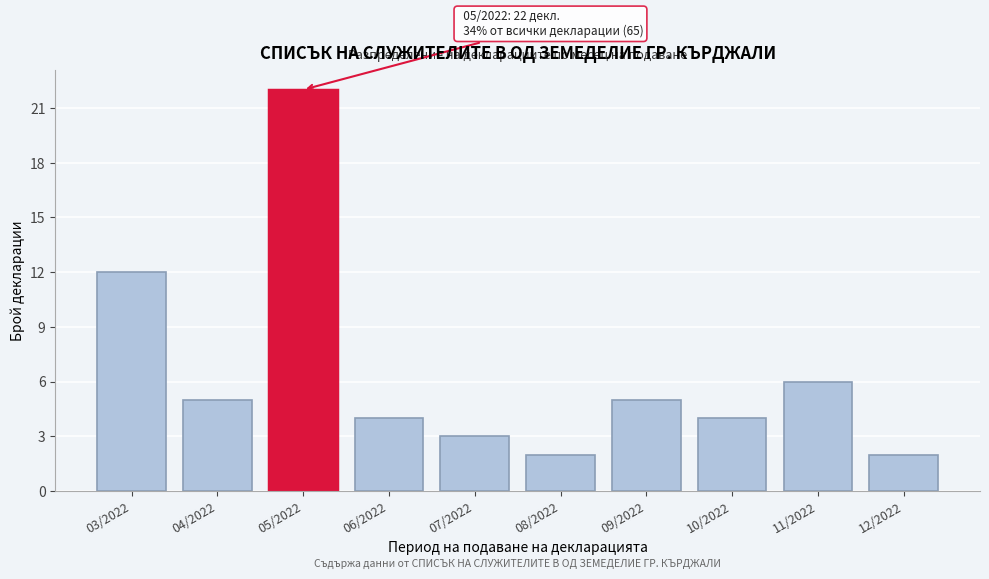

Reading right to left, what are all the values shown in this chart?

2	6	4	5	2	3	4	22	5	12